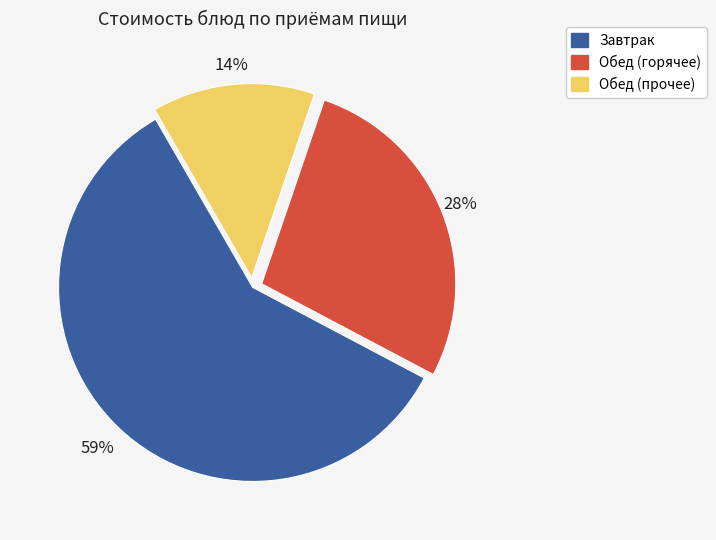

Does any single category account for the majority?

Yes